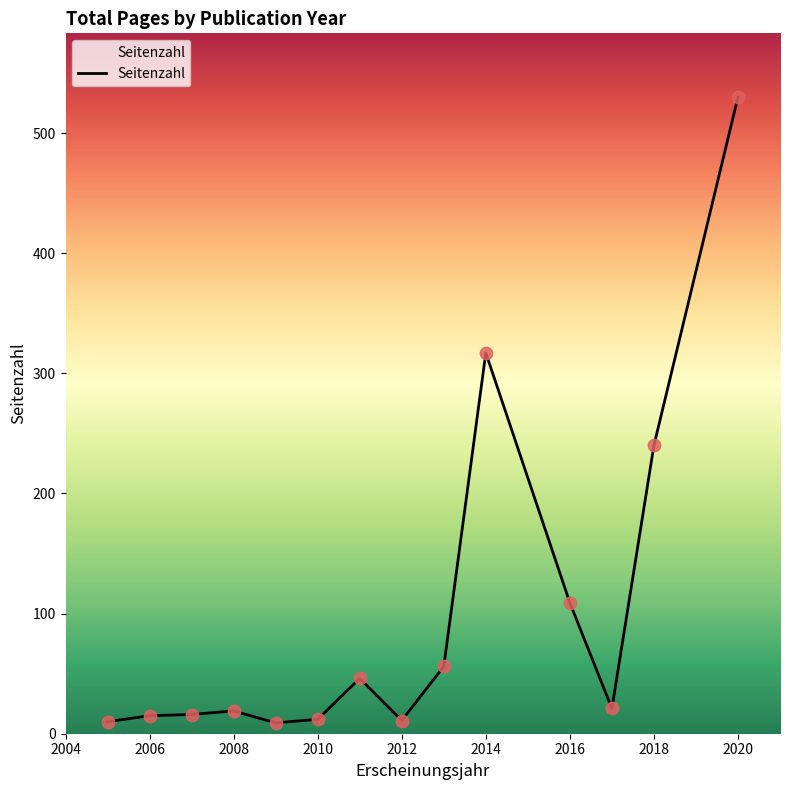

What is the difference between the maximum and minimum values?

521